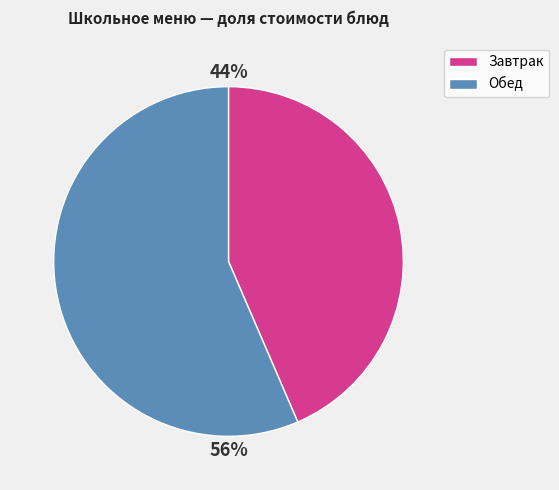

Is there a majority slice in this chart?

Yes